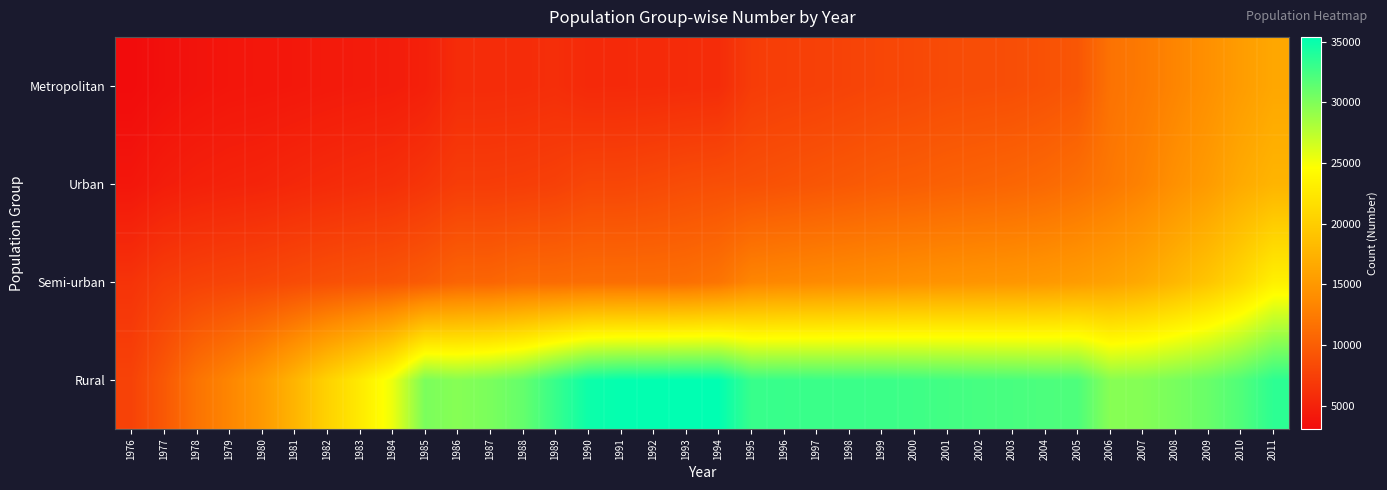

Reading left to right, transcribe all the data shown in this chart.

Rural: 1976=7690	1977=9537	1978=11806	1979=13337	1980=15105	1981=17656	1982=20401	1983=22686	1984=25380	1985=30185	1986=29703	1987=30209	1988=31114	1989=33014	1990=34791	1991=35206	1992=35269	1993=35389	1994=35329	1995=33004	1996=32995	1997=32915	1998=32878	1999=32857	2000=32734	2001=32562	2002=32380	2003=32303	2004=32121	2005=32082	2006=29649	2007=29771	2008=30293	2009=30943	2010=31971	2011=33460
Semi-urban: 1976=6421	1977=7248	1978=7628	1979=7889	1980=8122	1981=8471	1982=8809	1983=9081	1984=9326	1985=9816	1986=10585	1987=10637	1988=11132	1989=11166	1990=11324	1991=11344	1992=11356	1993=11465	1994=11890	1995=13341	1996=13561	1997=13766	1998=13980	1999=14168	2000=14407	2001=14597	2002=14747	2003=14859	2004=15091	2005=15403	2006=15943	2007=16716	2008=17960	2009=19282	2010=21013	2011=23318
Urban: 1976=3998	1977=4542	1978=4843	1979=5037	1980=5178	1981=5454	1982=5693	1983=5917	1984=6116	1985=6578	1986=7209	1987=7218	1988=7322	1989=7524	1990=8042	1991=8046	1992=8279	1993=8562	1994=8745	1995=8868	1996=9086	1997=9340	1998=9597	1999=9898	2000=10052	2001=10293	2002=10477	2003=10693	2004=11000	2005=11500	2006=12258	2007=13103	2008=14343	2009=15356	2010=16748	2011=17681
Metropolitan: 1976=3111	1977=3475	1978=3739	1979=3939	1980=4014	1981=4126	1982=4274	1983=4395	1984=4510	1985=4806	1986=5790	1987=5795	1988=5842	1989=5995	1990=5595	1991=5624	1992=5666	1993=5753	1994=5839	1995=7154	1996=7384	1997=7529	1998=7763	1999=8016	2000=8219	2001=8467	2002=8586	2003=8680	2004=8976	2005=9370	2006=11728	2007=12349	2008=13325	2009=14288	2010=15432	2011=16447